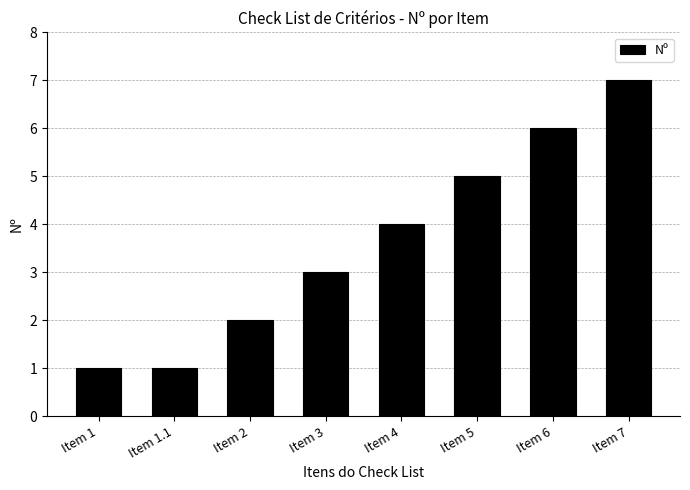

The chart shows a value of 1 at Item 1.1. True or false?

True